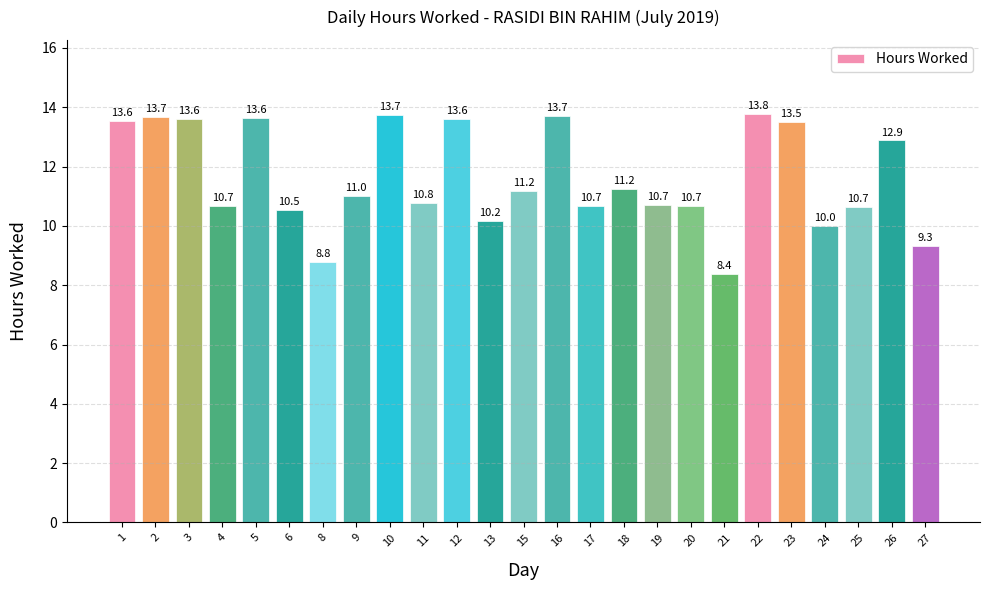

What is the minimum value shown in the chart?

8.4